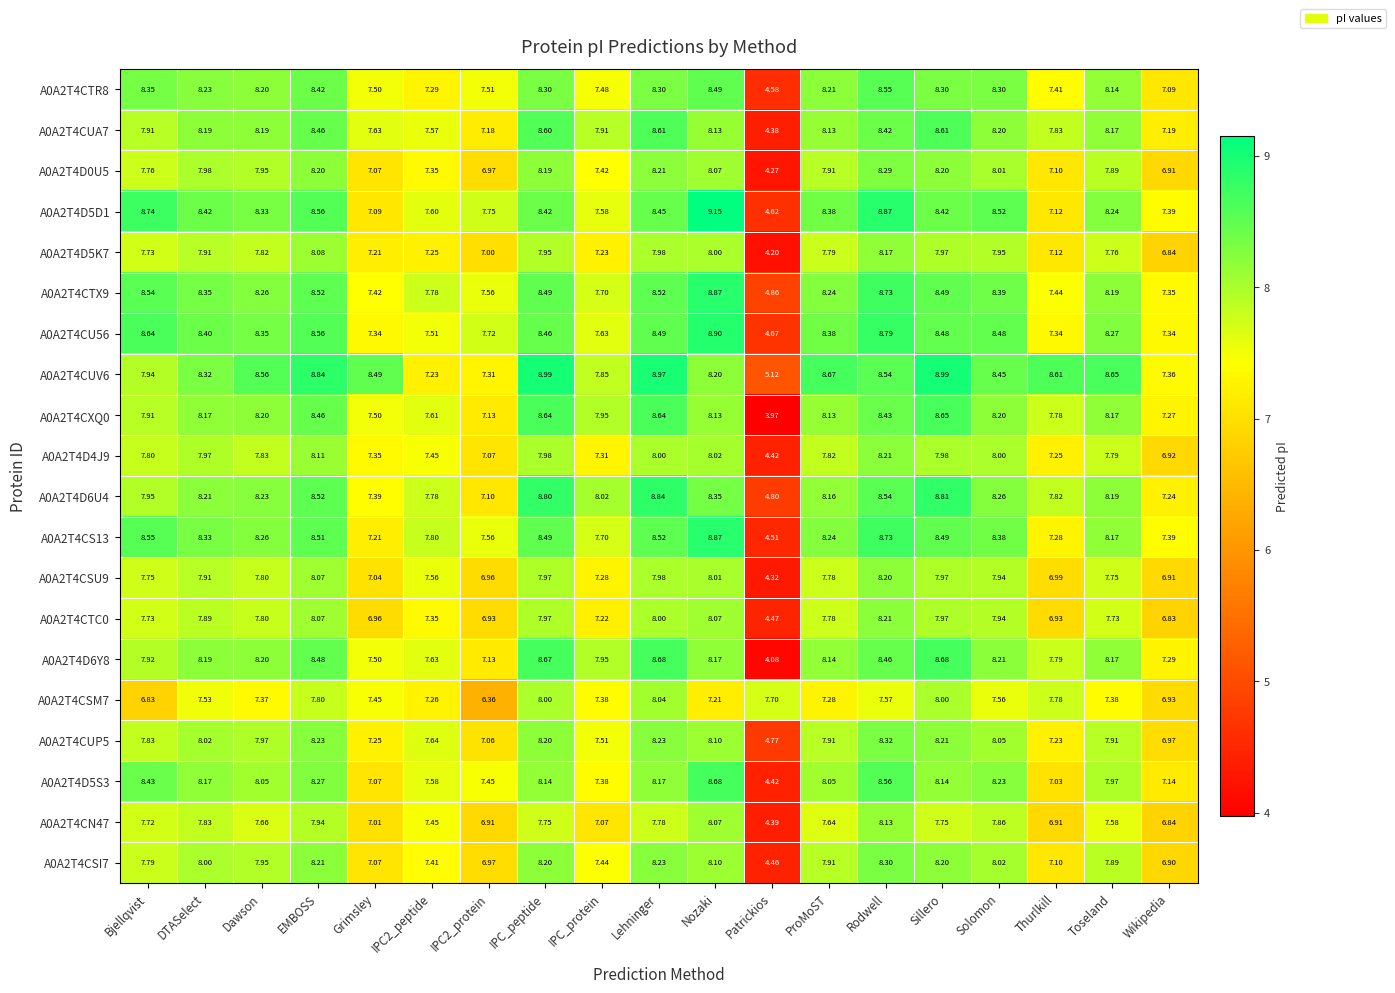

Where does the A0A2T4CSU9 series first go above 7?

Bjellqvist